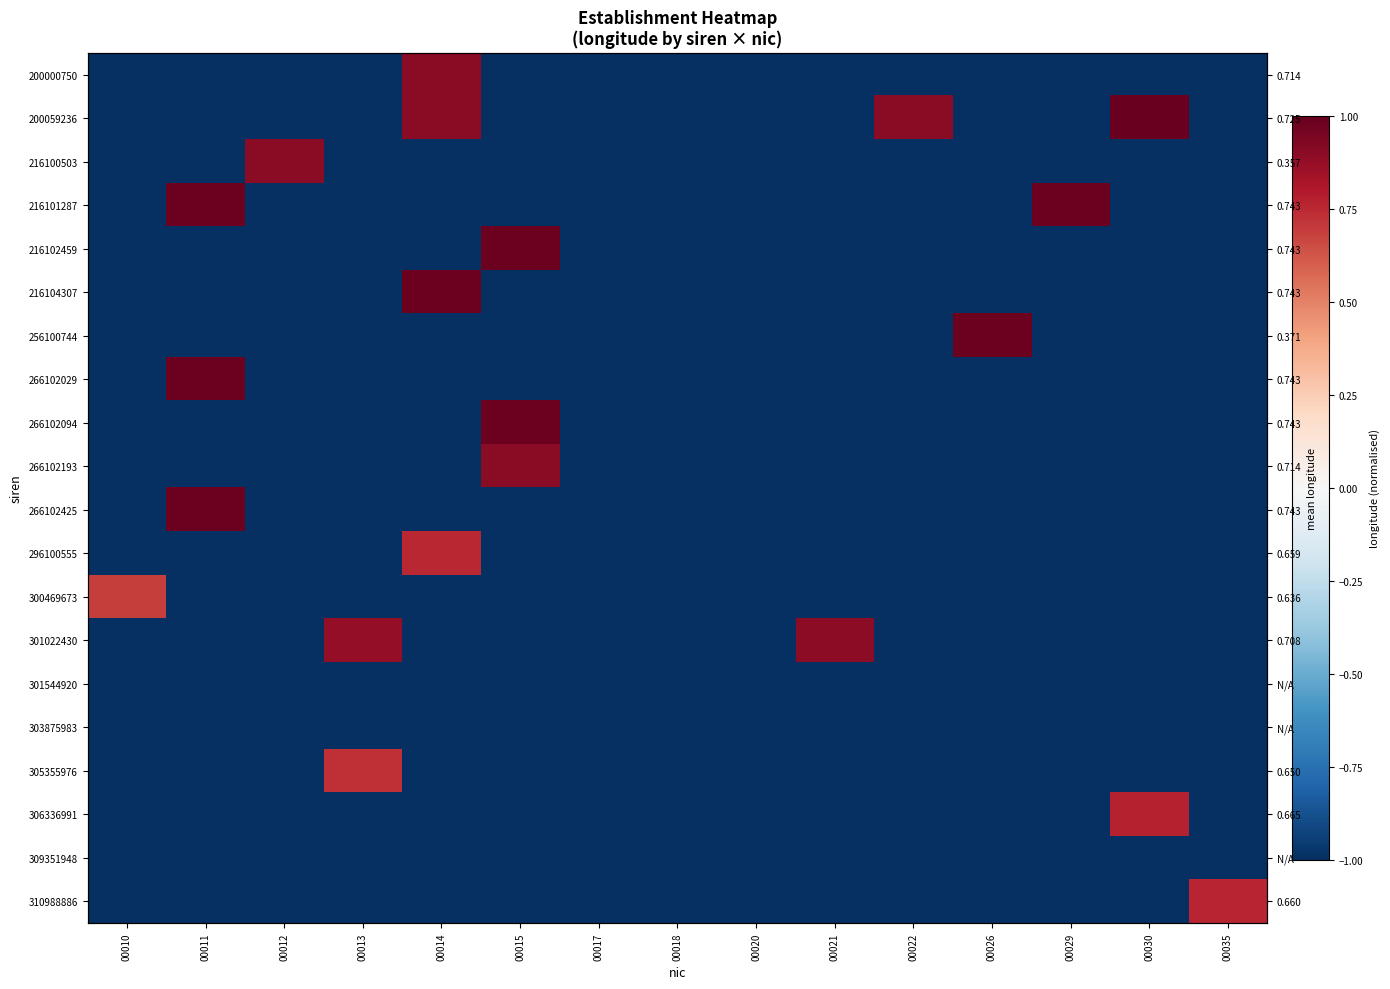

Rank the categories by 296100555 value from lowest to highest.

00010, 00011, 00012, 00013, 00015, 00017, 00018, 00020, 00021, 00022, 00026, 00029, 00030, 00035, 00014